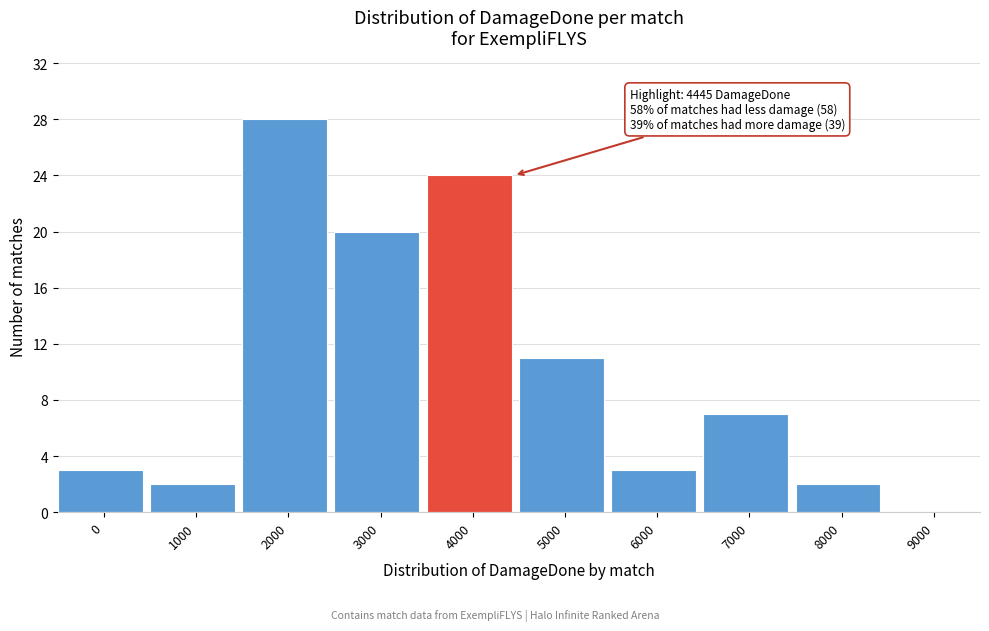

Reading left to right, what are all the values shown in this chart?

0=3	1000=2	2000=28	3000=20	4000=24	5000=11	6000=3	7000=7	8000=2	9000=0